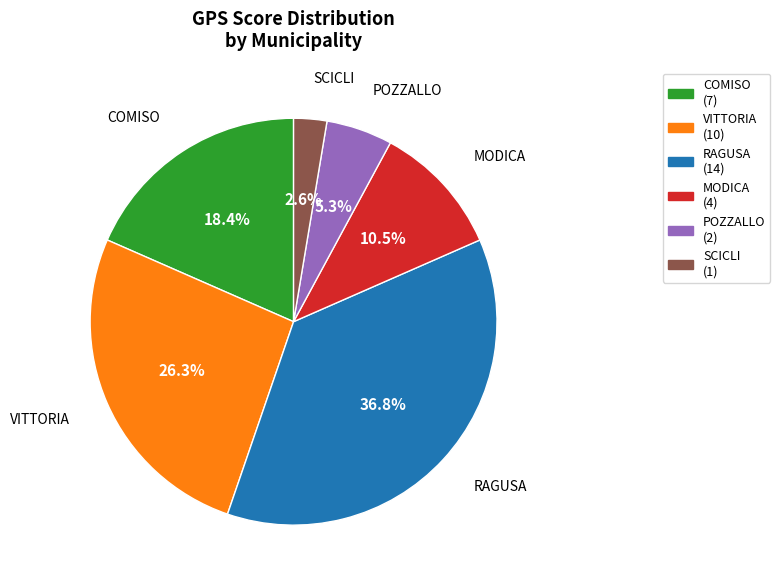

Do POZZALLO and RAGUSA together represent more than half of the pie?

No